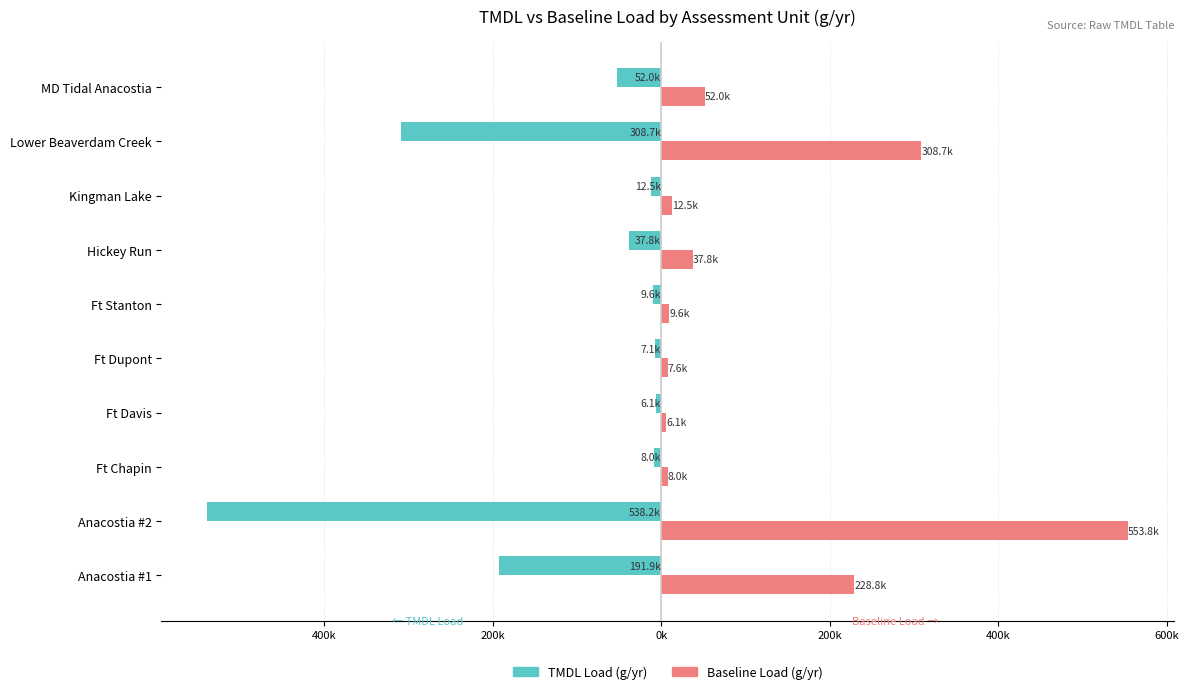

How many bars are there in total?

20